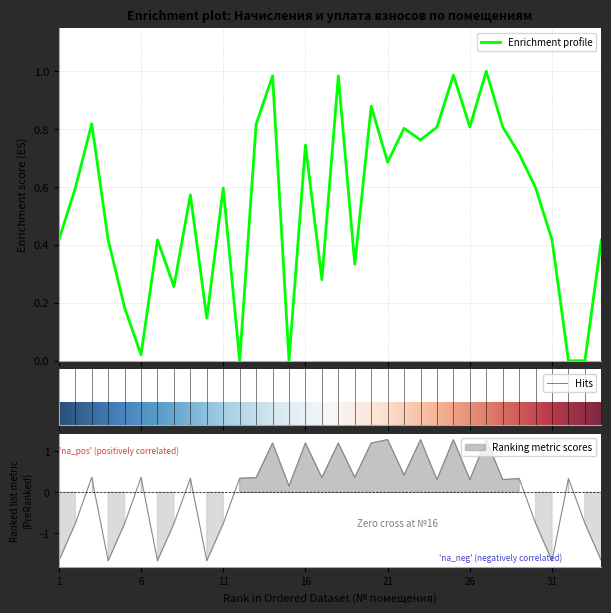

Is the value of начислено at 21 greater than the value of задолженность (взнос) at 1?

Yes